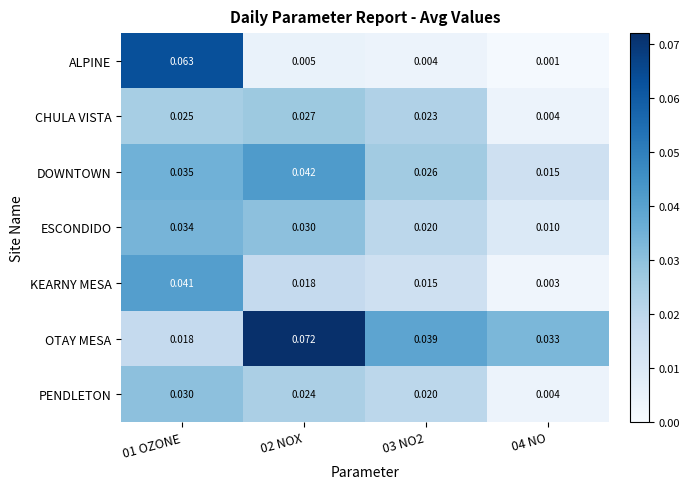

List the series in order of their peak value, highest first.

OTAY MESA, ALPINE, DOWNTOWN, KEARNY MESA, ESCONDIDO, PENDLETON, CHULA VISTA